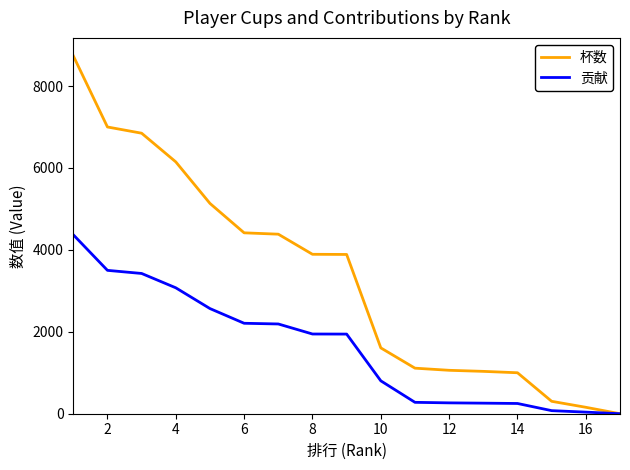

Rank the series by their average value, from highest to lowest.

杯数, 贡献